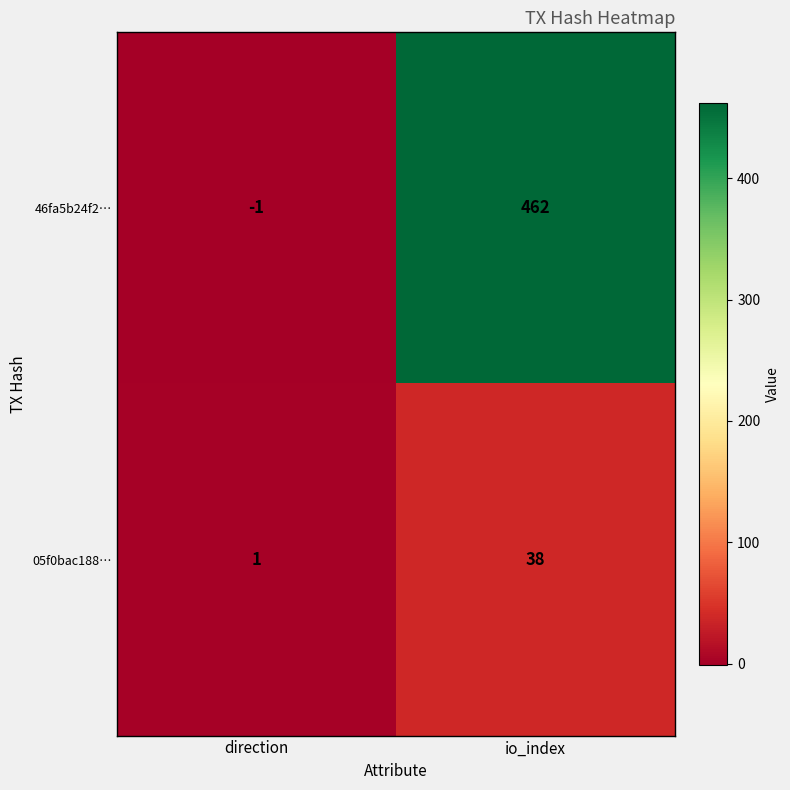

What is the maximum value for 05f0bac188…?

38